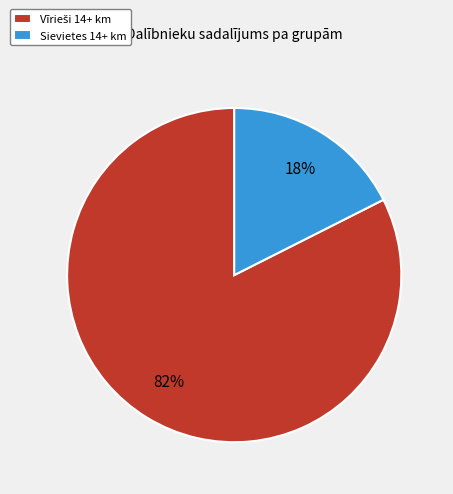

How many segments does this pie chart have?

2